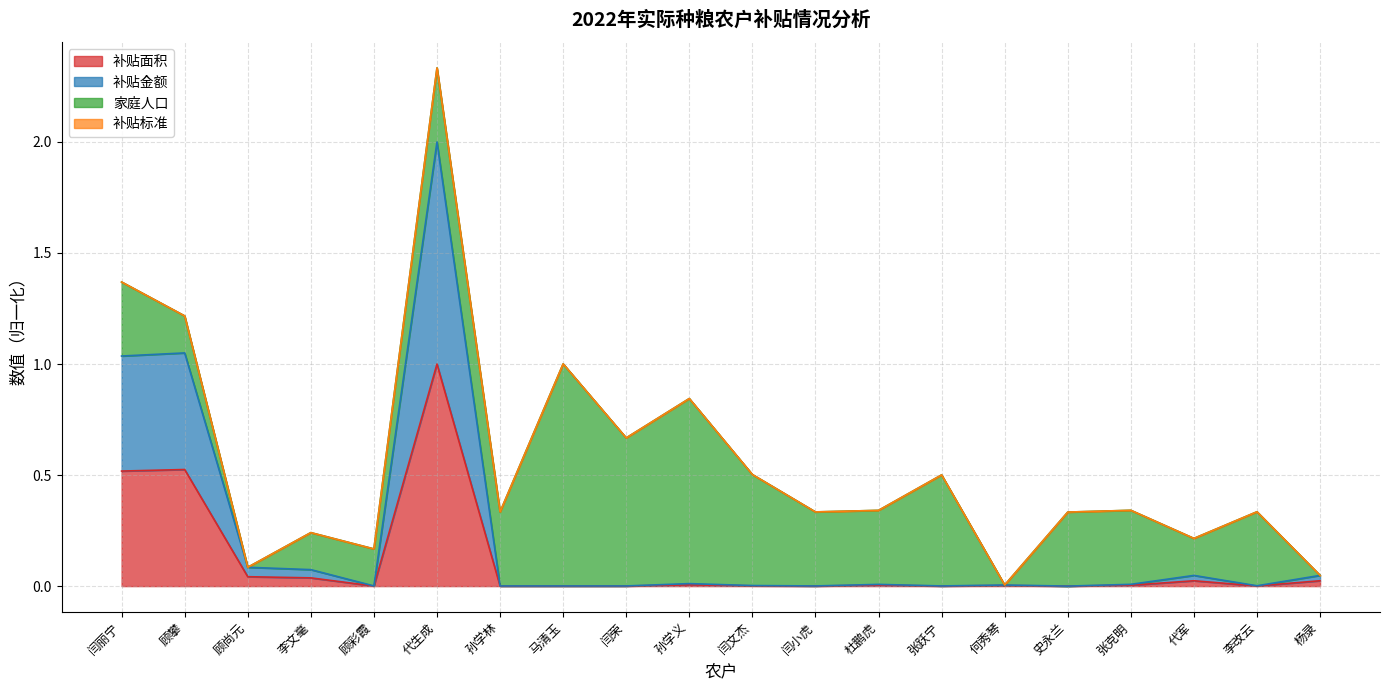

What is the label of the 8th point from the left?

马清玉